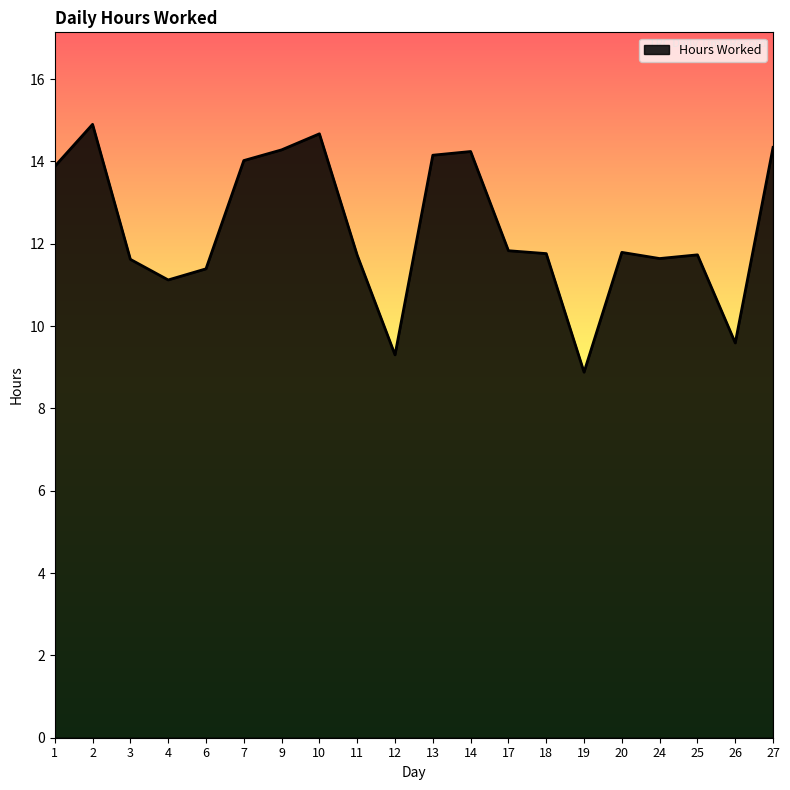

What value does the data have at 3?

11.6